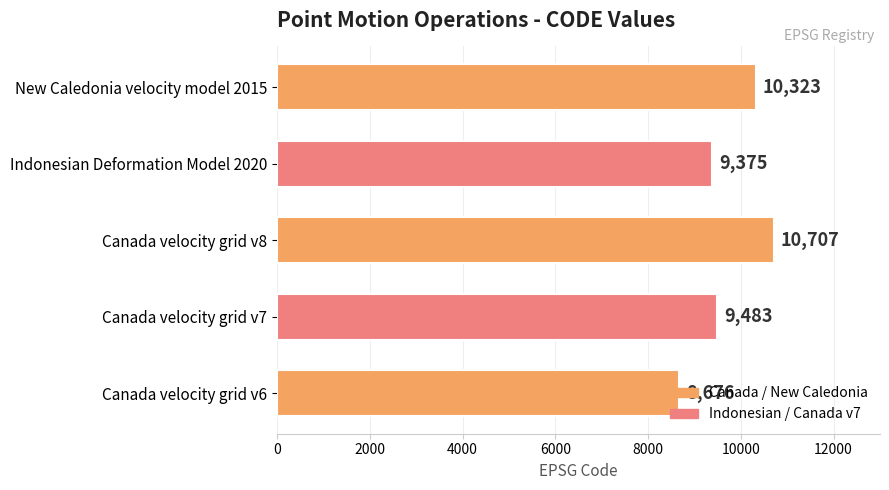

What is the average value?

9713